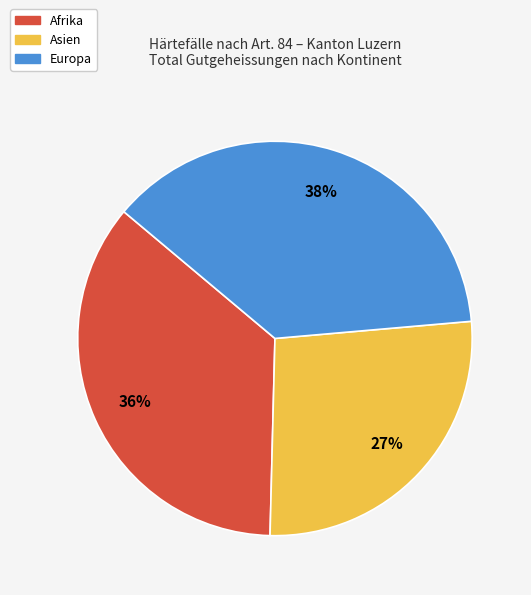

To the nearest percent, what is the average slice percentage?

33%